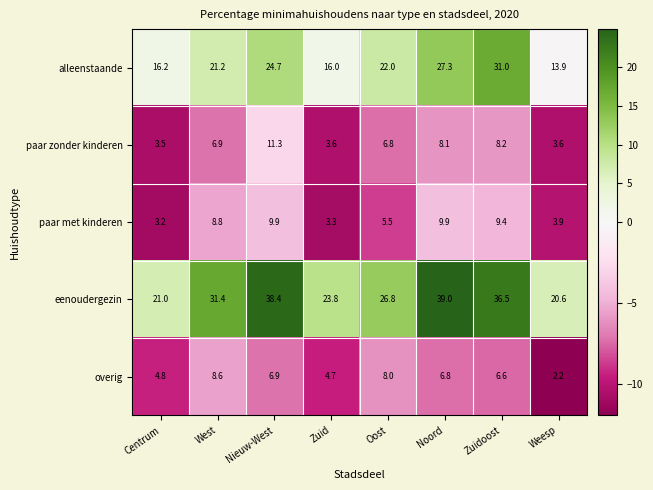

What is the difference between the highest and lowest values at West?

24.5